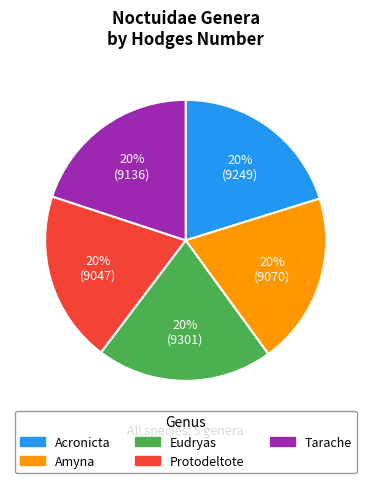

How many segments does this pie chart have?

5